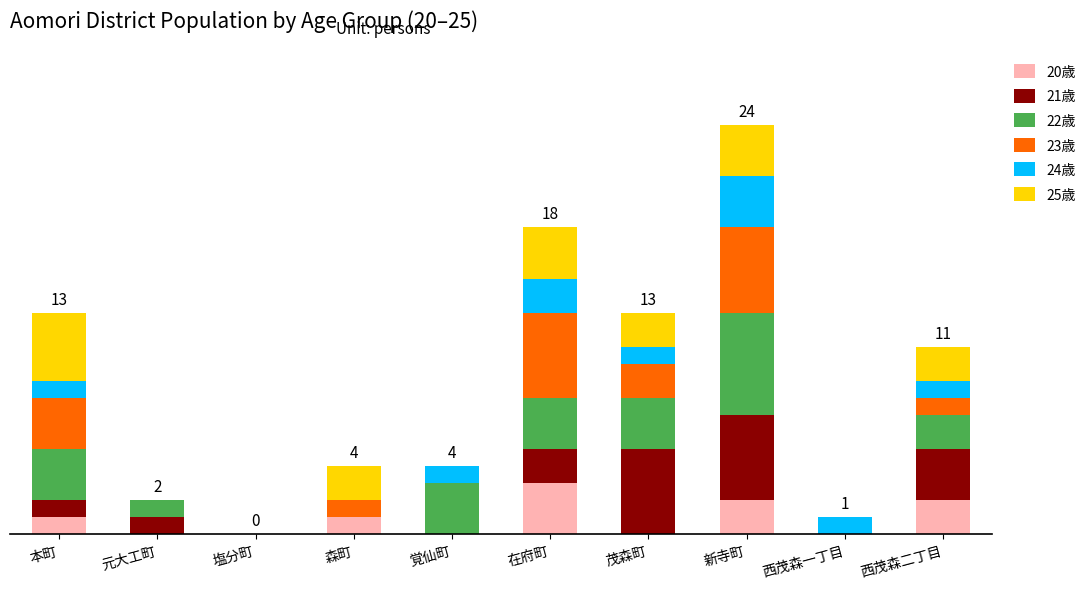

What is the difference between the maximum and second lowest values in the 23歳 series?

5